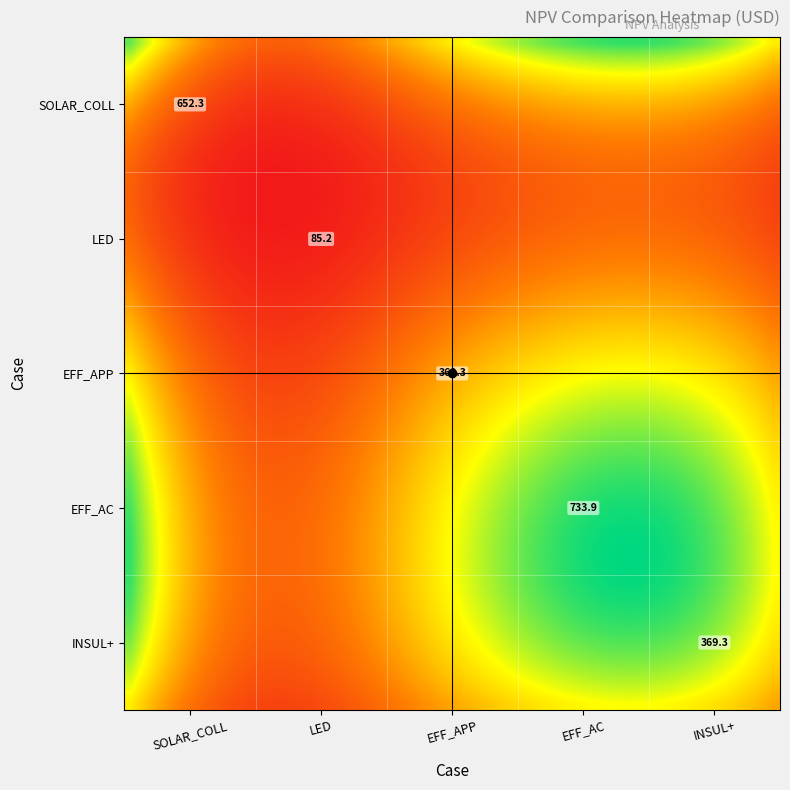

True or false: LED has a value of 0.0 at 4.

True